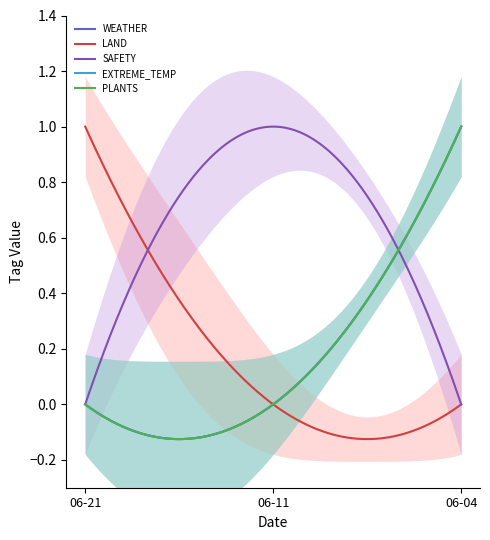

Which series changed the most between 2024-06-21 and 2024-06-11?

LAND